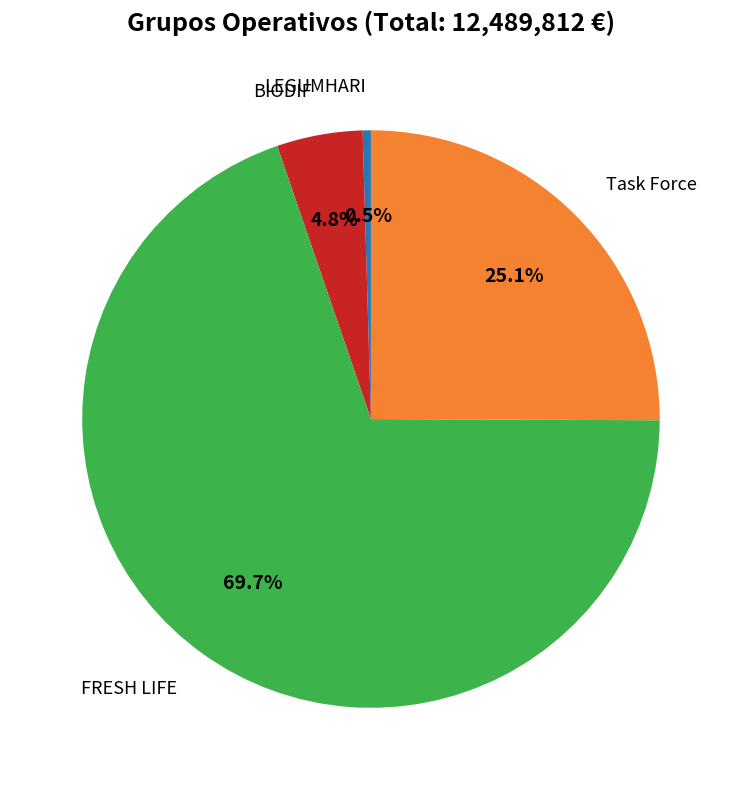

Is there a majority slice in this chart?

Yes